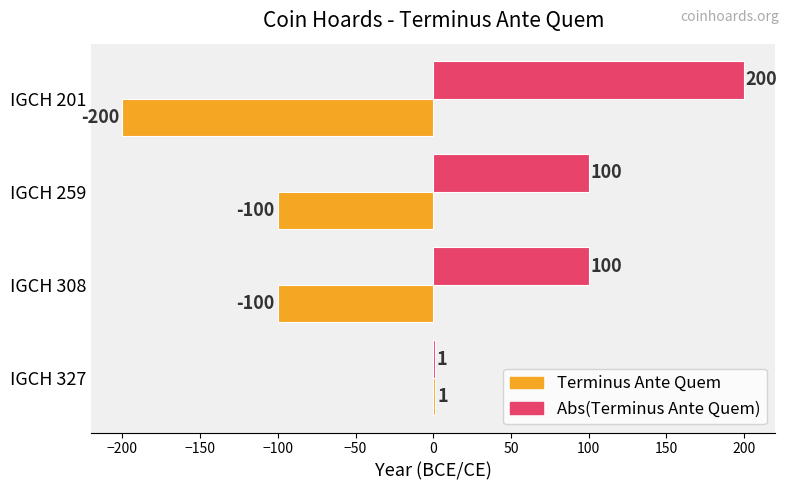

The Terminus Ante Quem series shows -200 at IGCH 201. True or false?

True